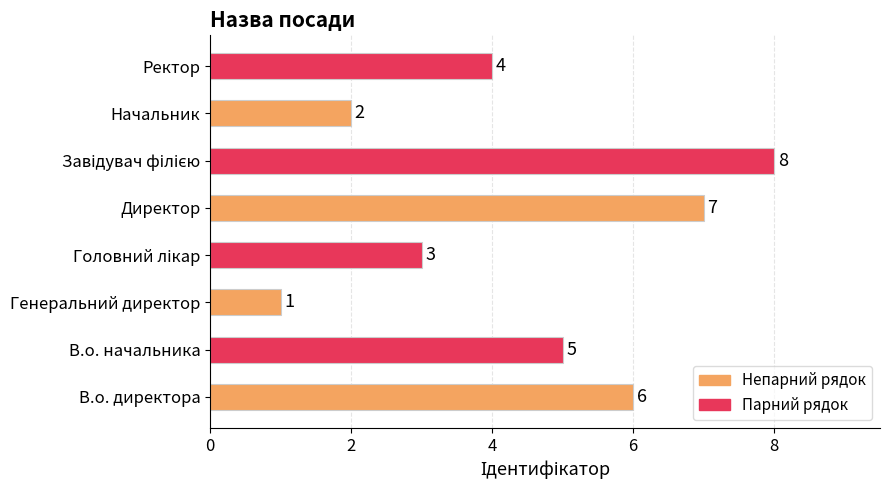

Count the values in the range 3 to 7.

5